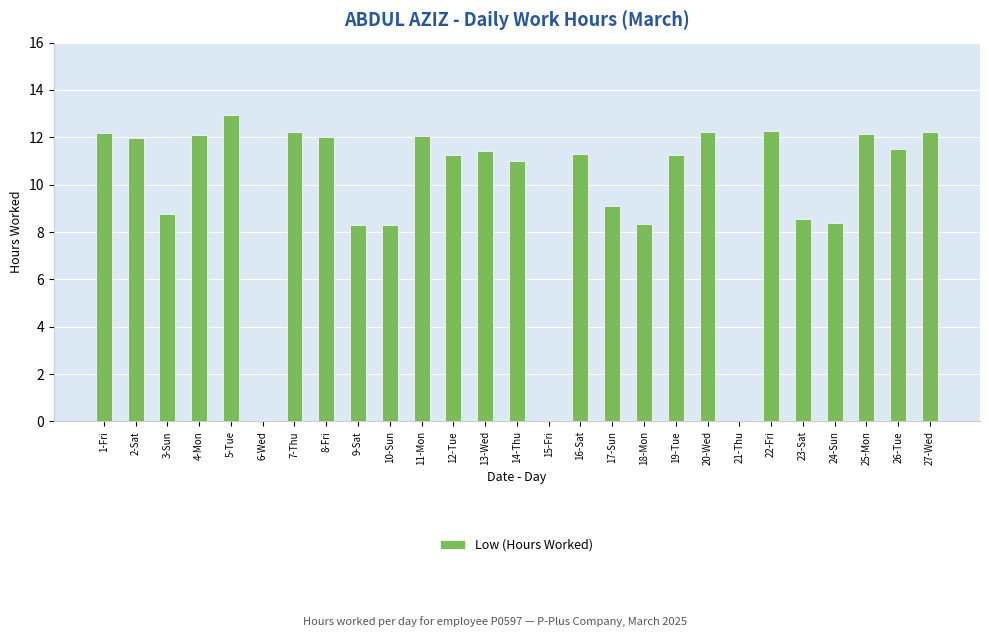

Is it true that the value at 14-Thu is 4.3?

False